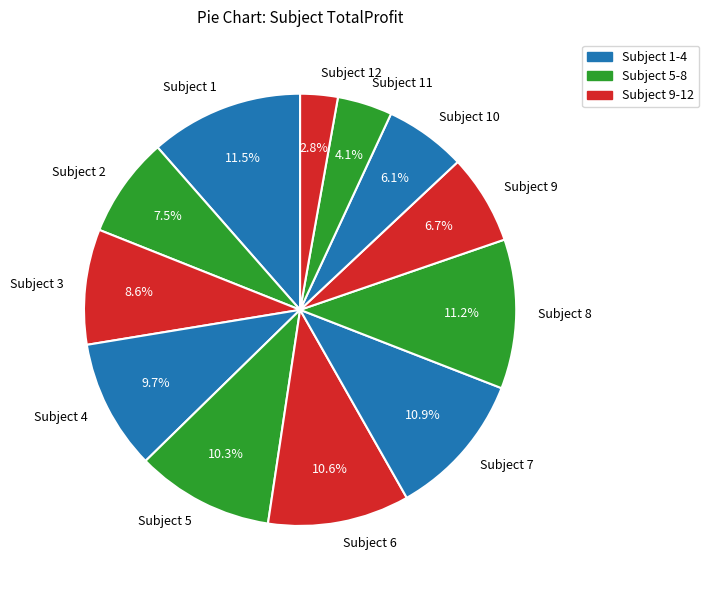

Does Subject 10 account for over 50% of the chart?

No